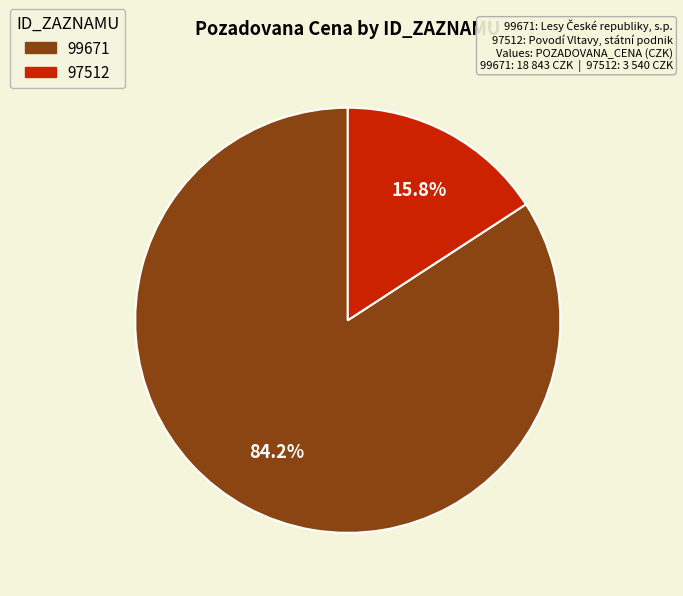

Is it true that 99671 is 79% of the pie?

False